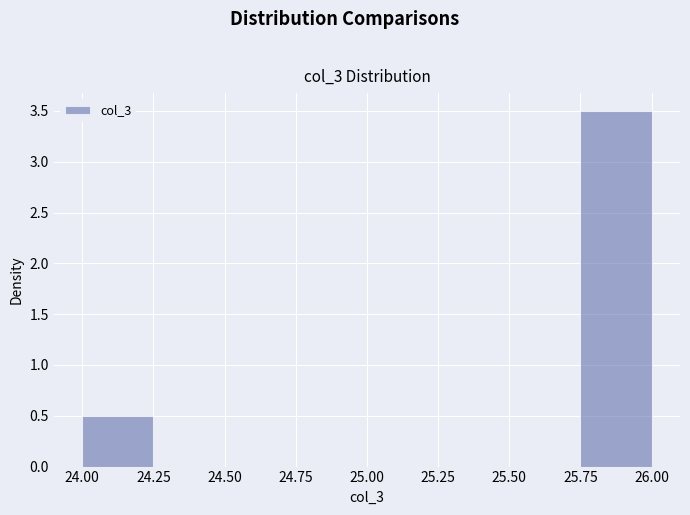

Which range on the x-axis has the tallest bar?

25.75 to 26.00